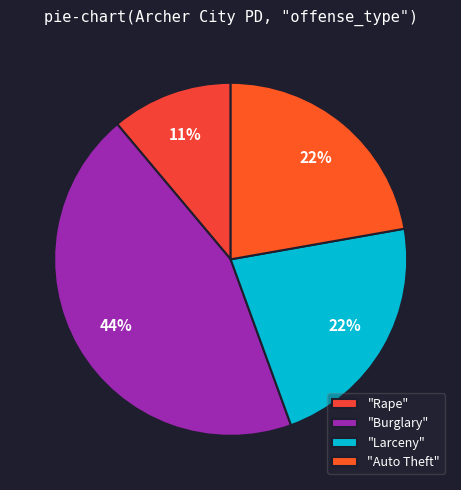

What is the largest slice in the pie chart?

"Burglary"